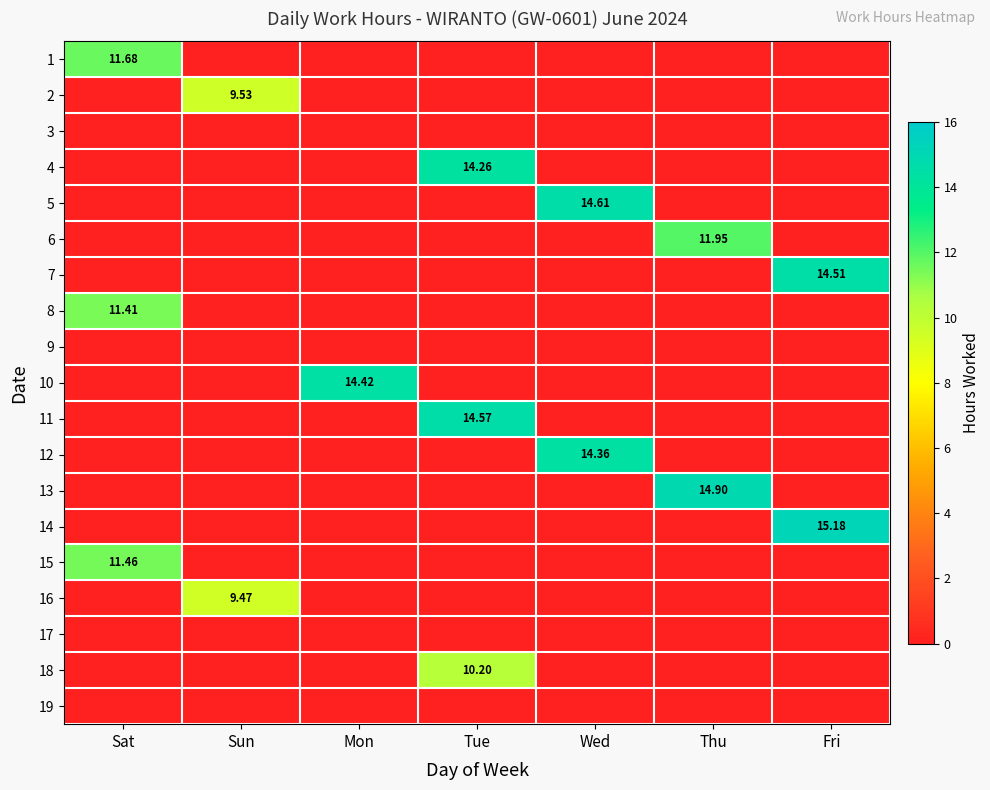

Between Sat and Thu, which is larger?

Sat